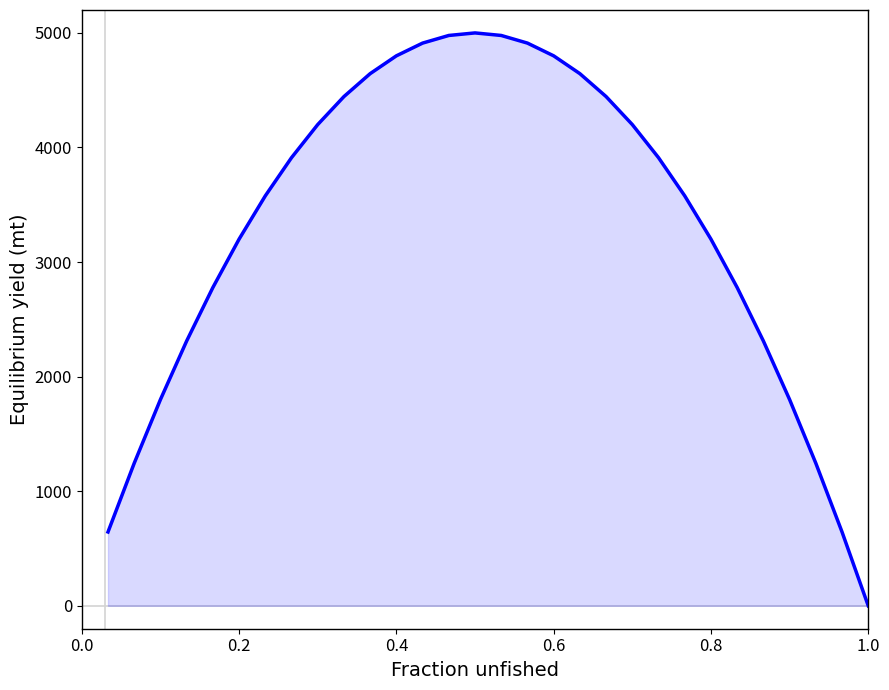

What is the difference between the maximum and minimum values?

5000.0